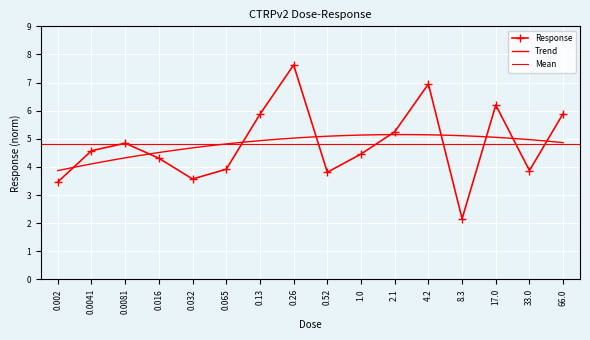

At which category does the chart reach its peak across all series?

0.26